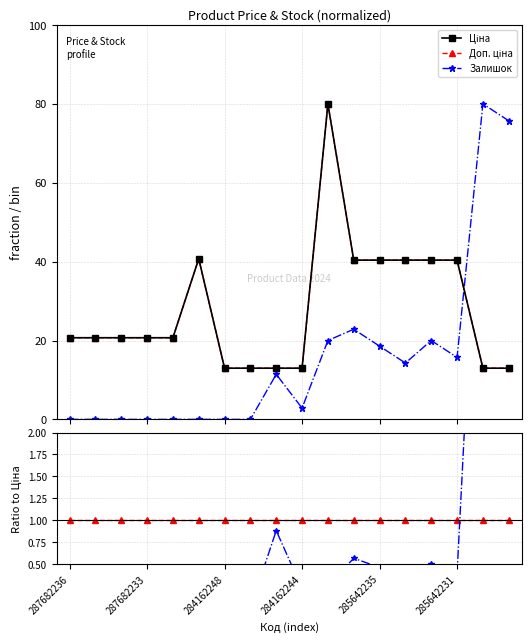

What is the difference between the maximum and minimum values in the Ціна series?

67.0